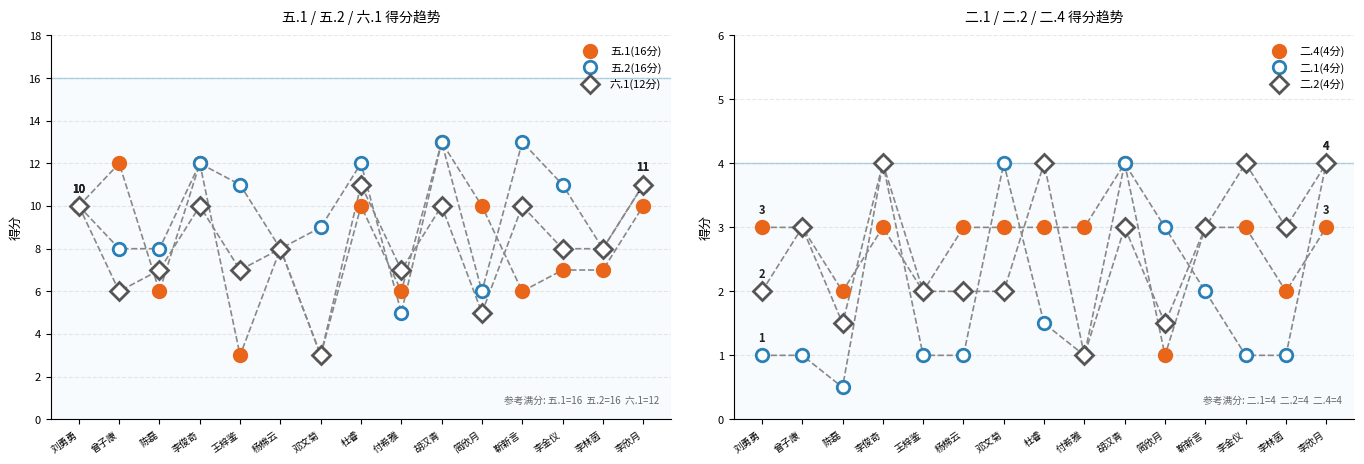

List the series in order of their peak value, highest first.

五.1(16分), 五.2(16分), 六.1(12分), 二.4(4分), 二.1(4分), 二.2(4分)